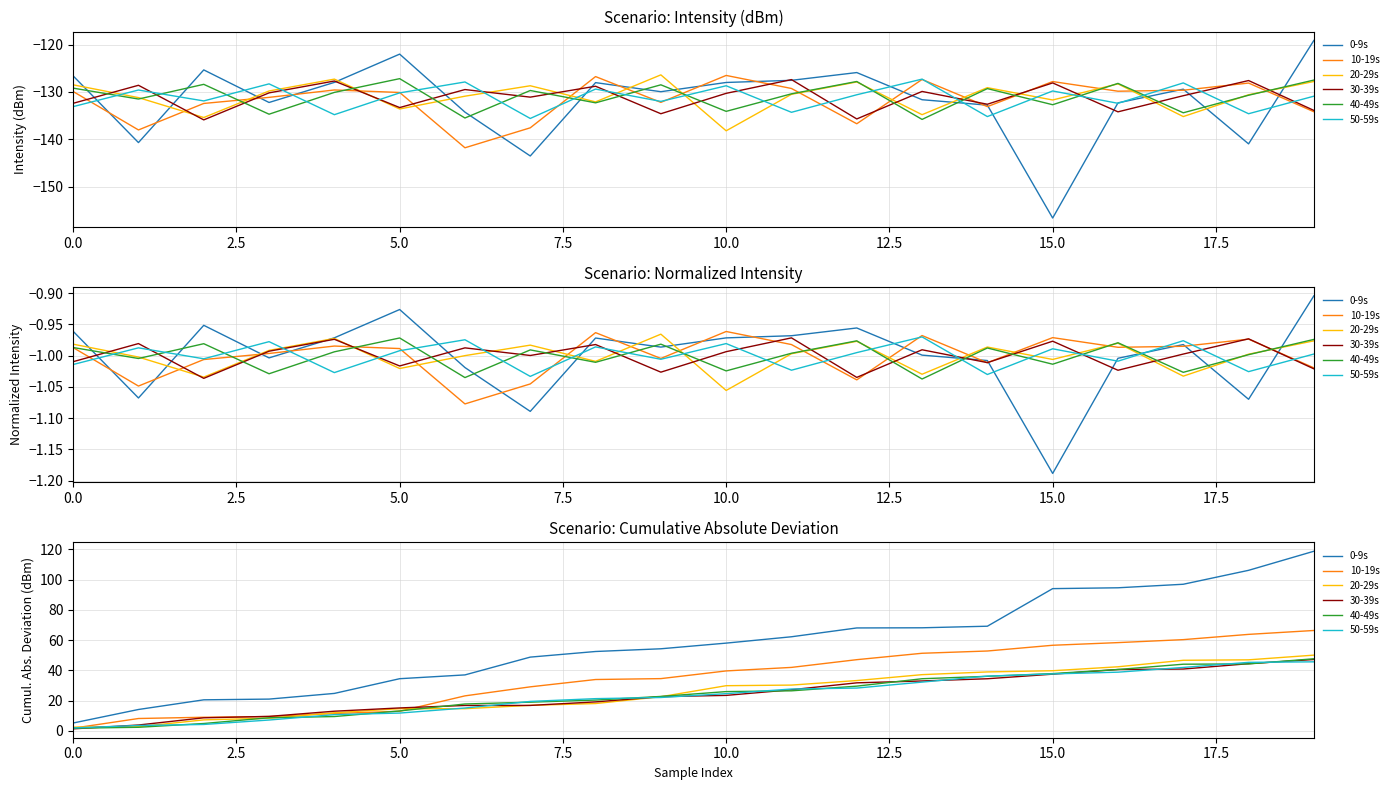

Where do 10-19s and 50-59s first cross each other?

0.0 and 2.5